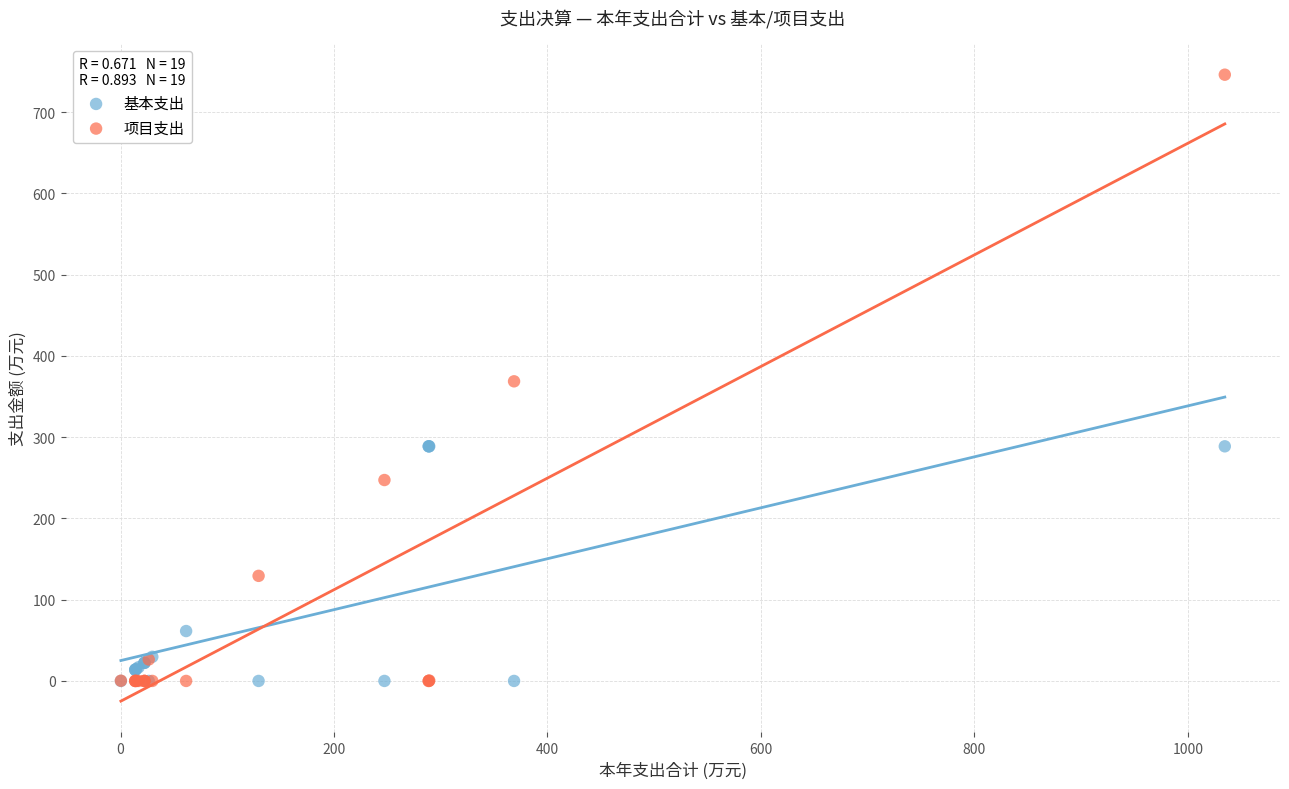

Which series has the widest spread of Y values?

项目支出